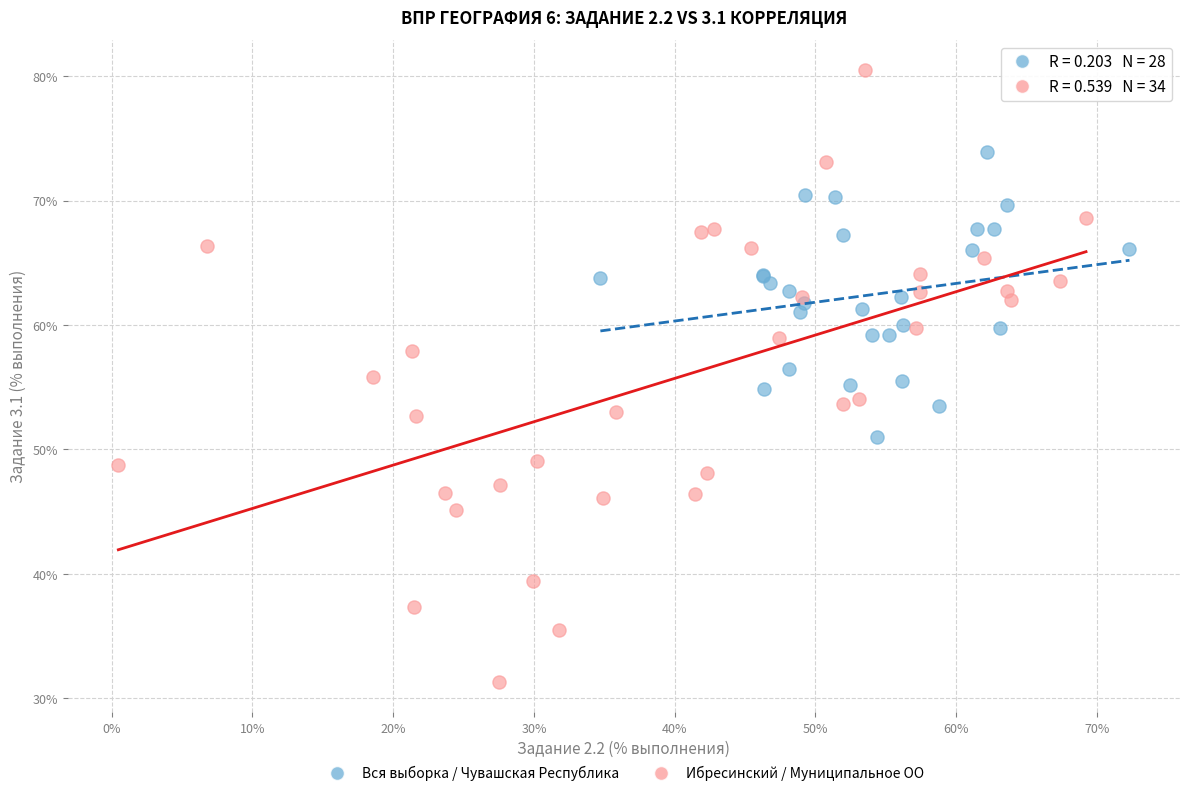

Which series contains the lowest Y value?

Ибресинский / Муниципальное ОО